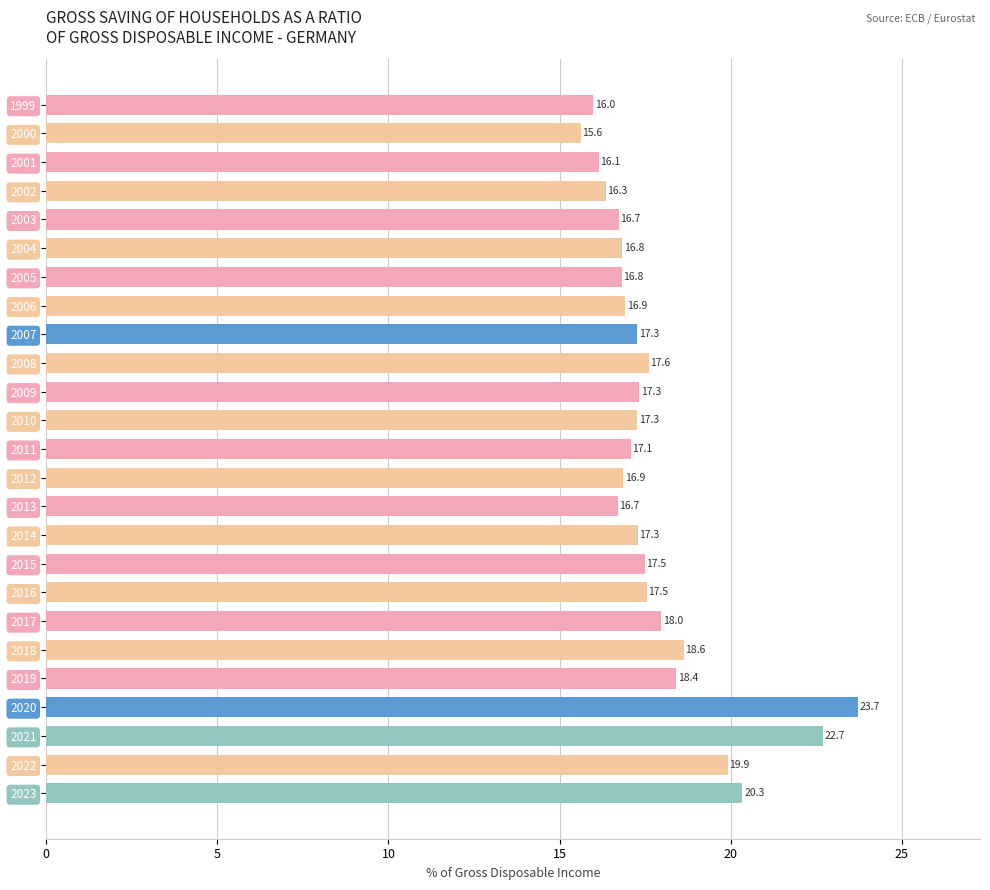

At which label is the value closest to 19?

2018